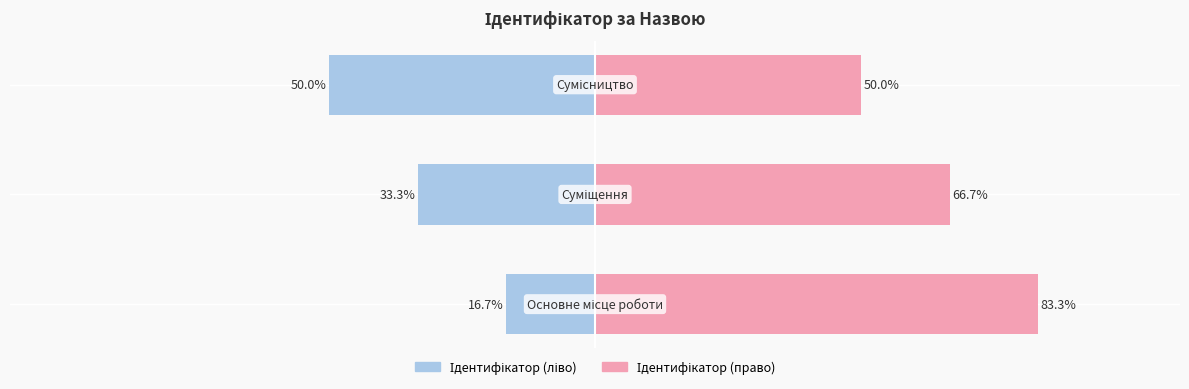

What is the approximate value of Ідентифікатор (ліво) at 2?

-50.0